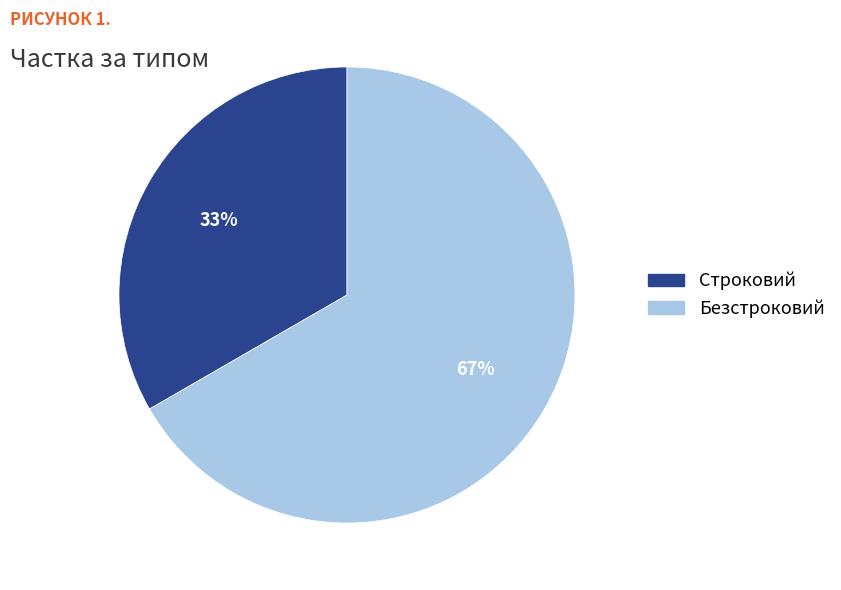

Count the number of slices in the pie.

2